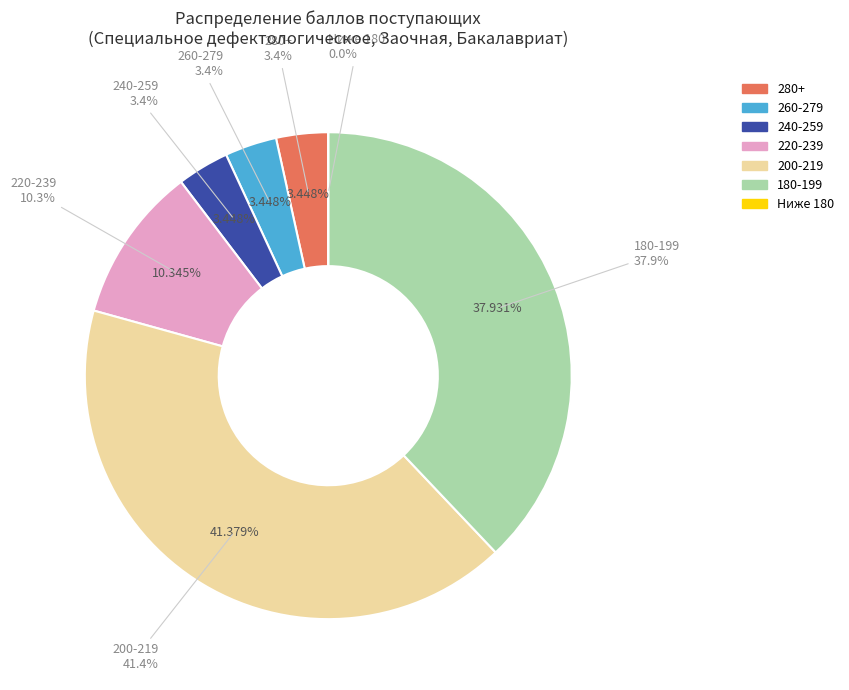

What percentage is NOT represented by 20?

96.6%